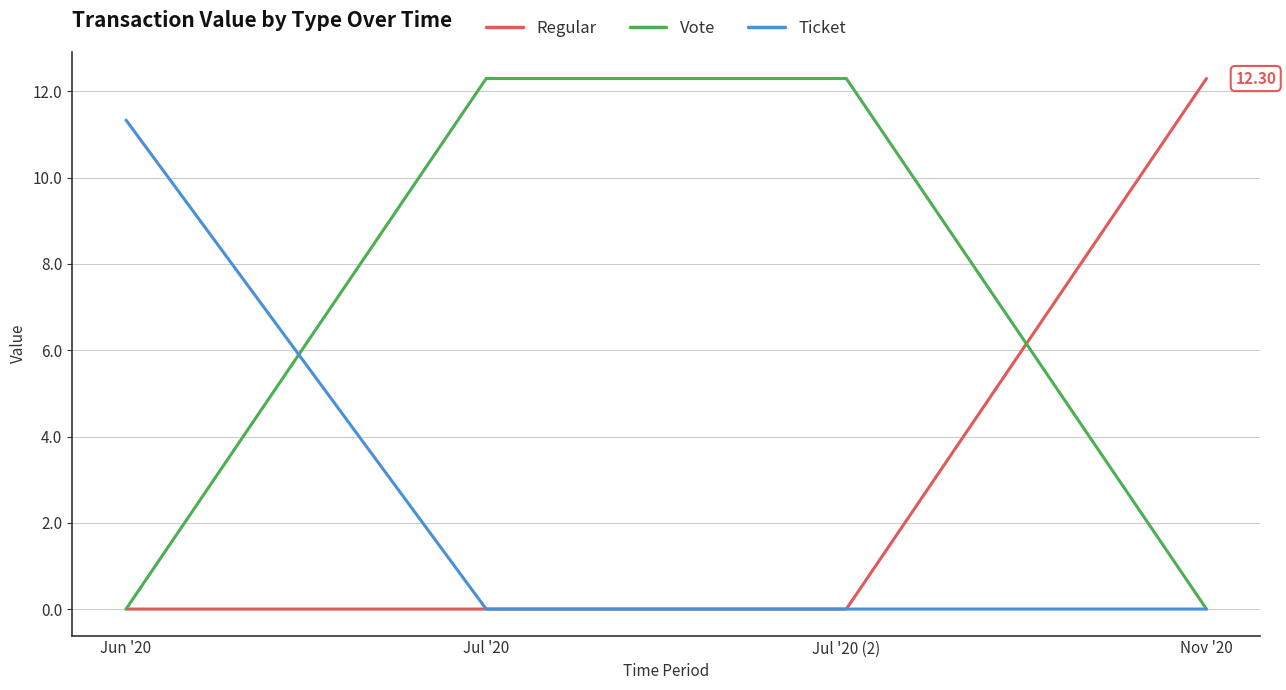

What is the difference between the highest and lowest values at Jul '20 (2)?

12.3